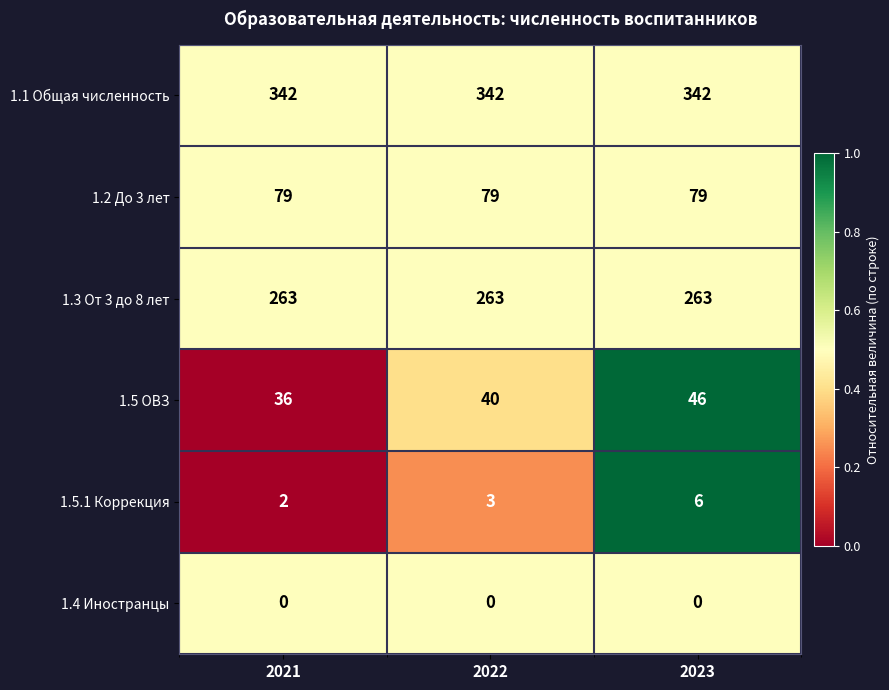

Which series changed the most between 2021 and 2023?

1.5 ОВЗ